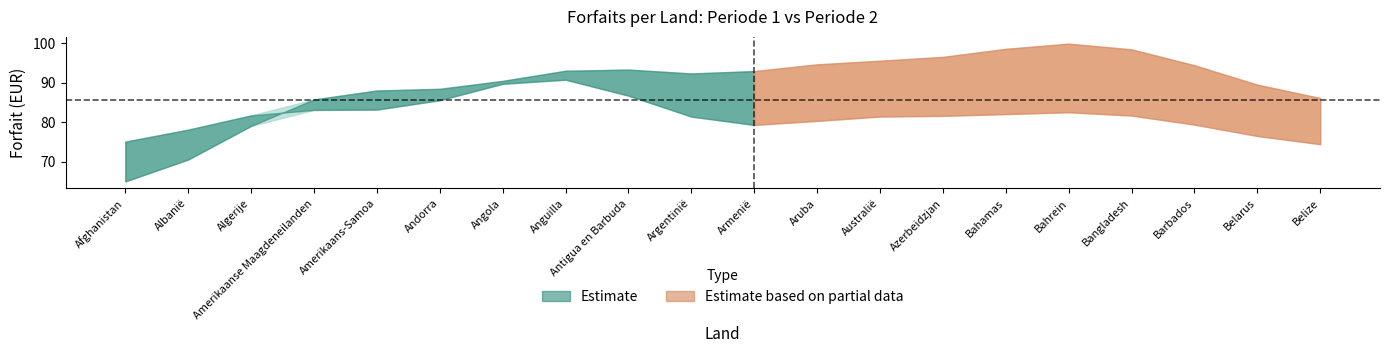

Which category has the highest value across all series?

Bahrein